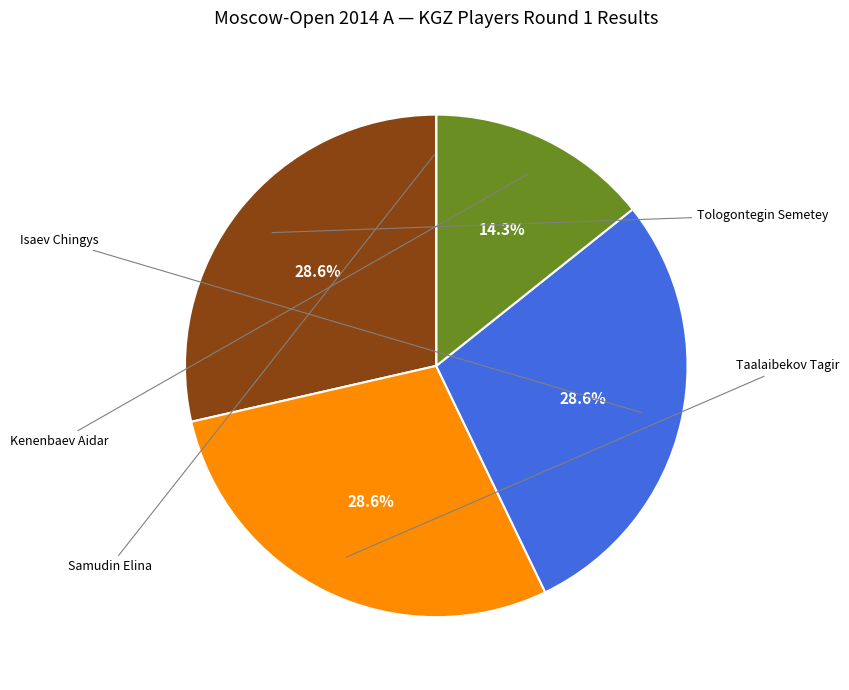

Which slice is the smallest?

Samudin Elina